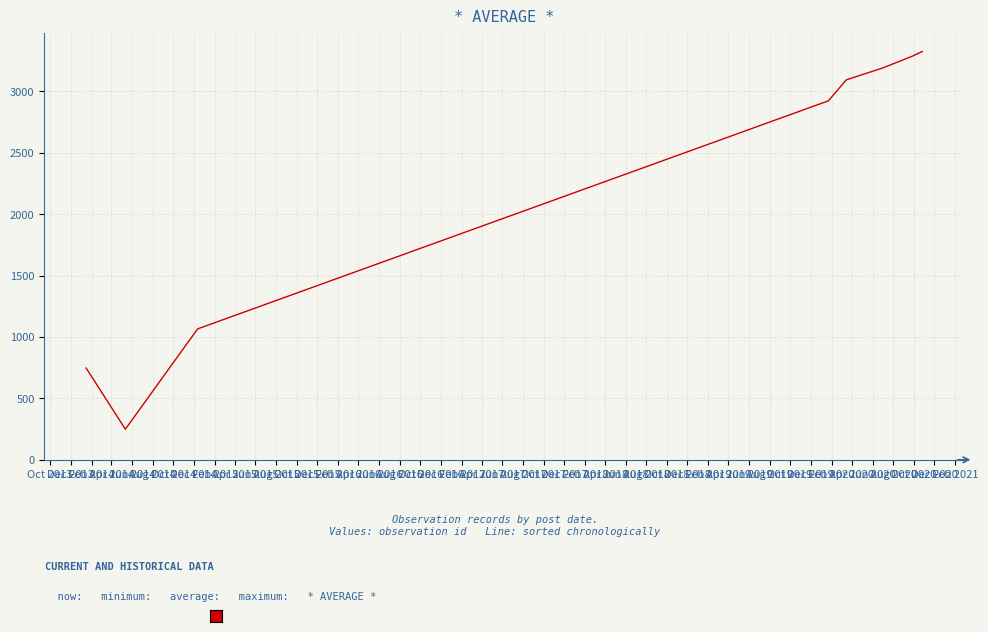

What is the sum of all values?

17880